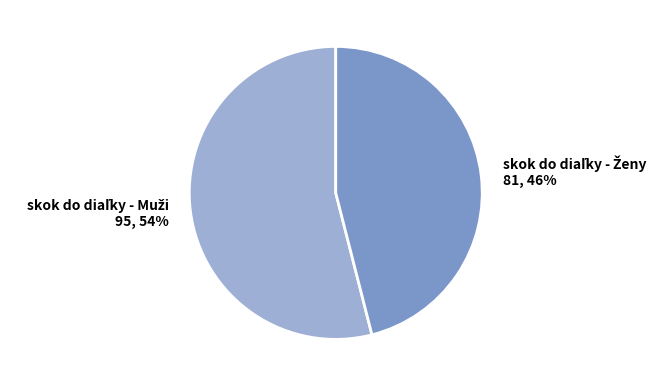

To the nearest percent, what is the average slice percentage?

50%